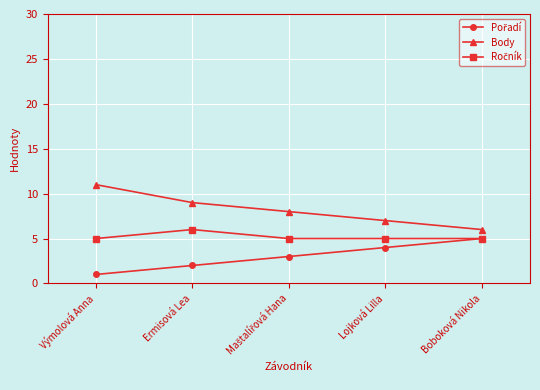

What is the spread (max minus min) of values at Lojková Lilla?

3